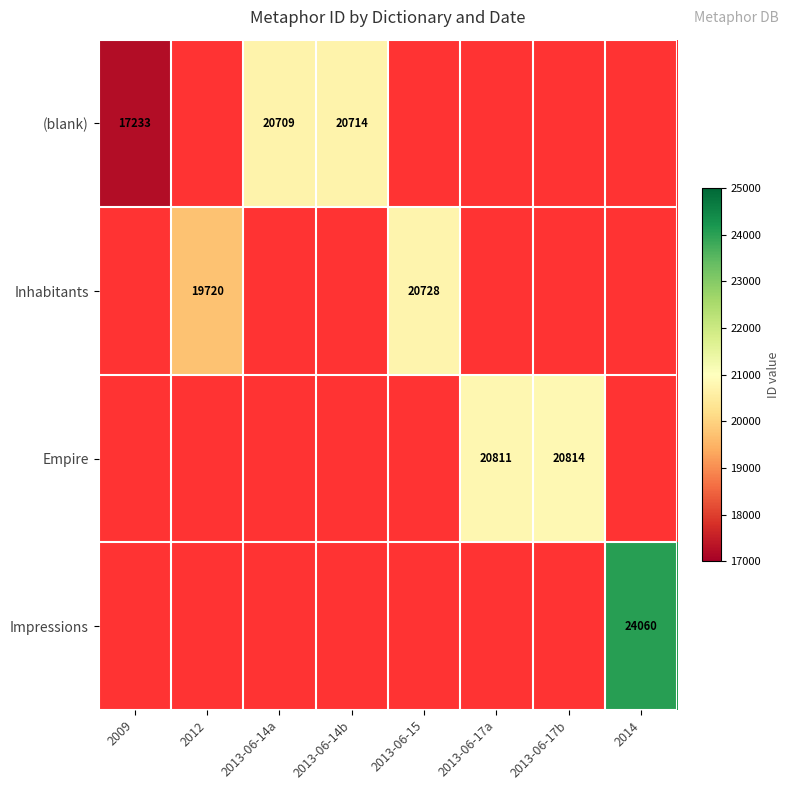

What is the sum of the (blank) values at 2013-06-14a and 2009?

37942